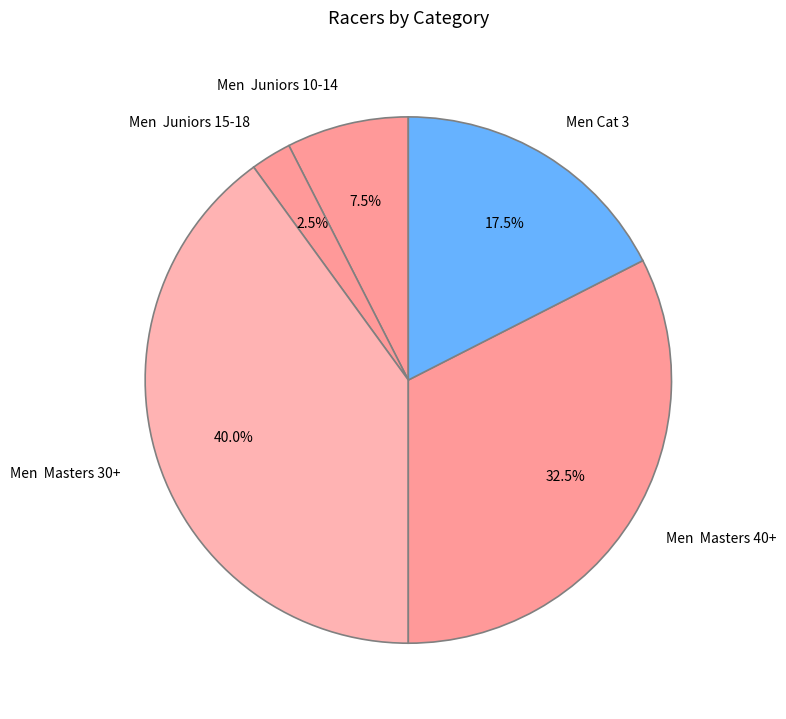

Which has a higher value, Men Juniors 10-14 or Men Cat 3?

Men Cat 3